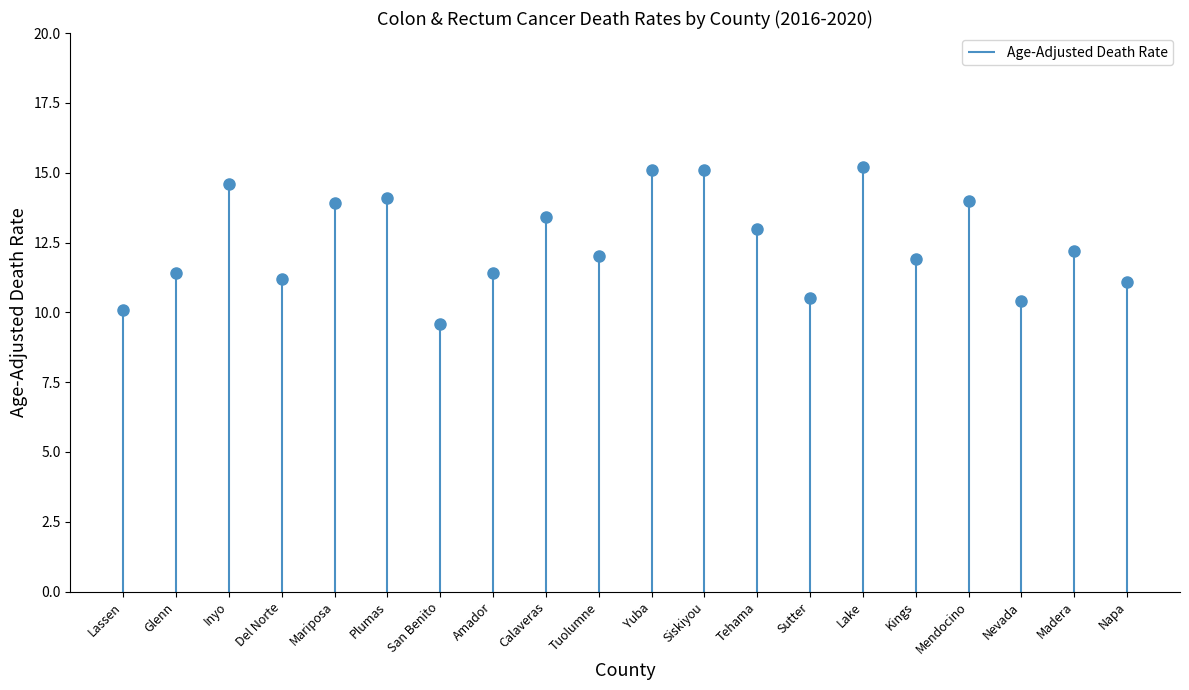

How many points are higher than both their immediate neighbors (excluding endpoints)?

6